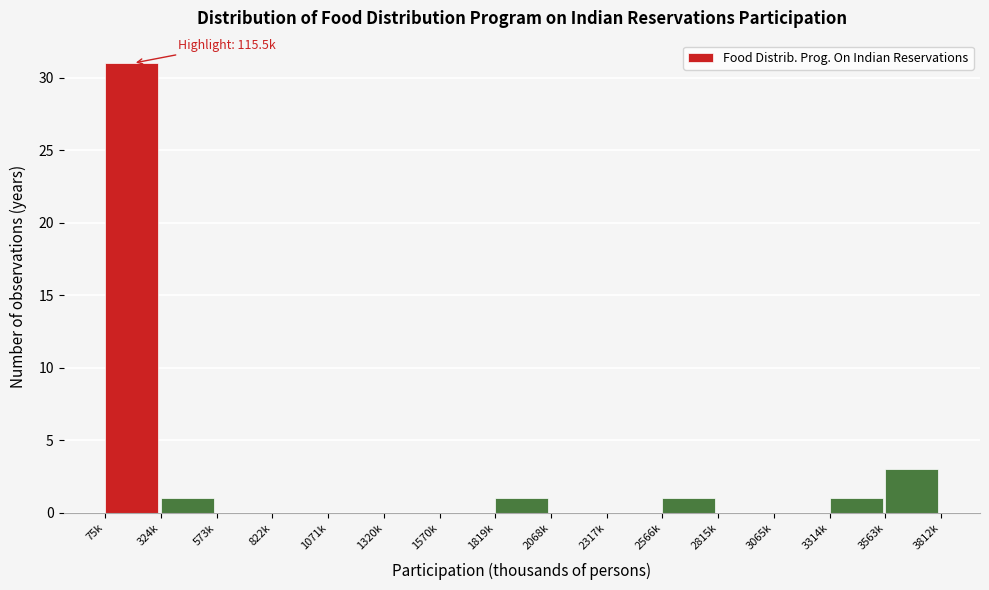

Reading left to right, transcribe all the data shown in this chart.

75k=31	324k=1	573k=0	822k=0	1071k=0	1320k=0	1570k=0	1819k=1	2068k=0	2317k=0	2566k=1	2815k=0	3065k=0	3314k=1	3563k=3